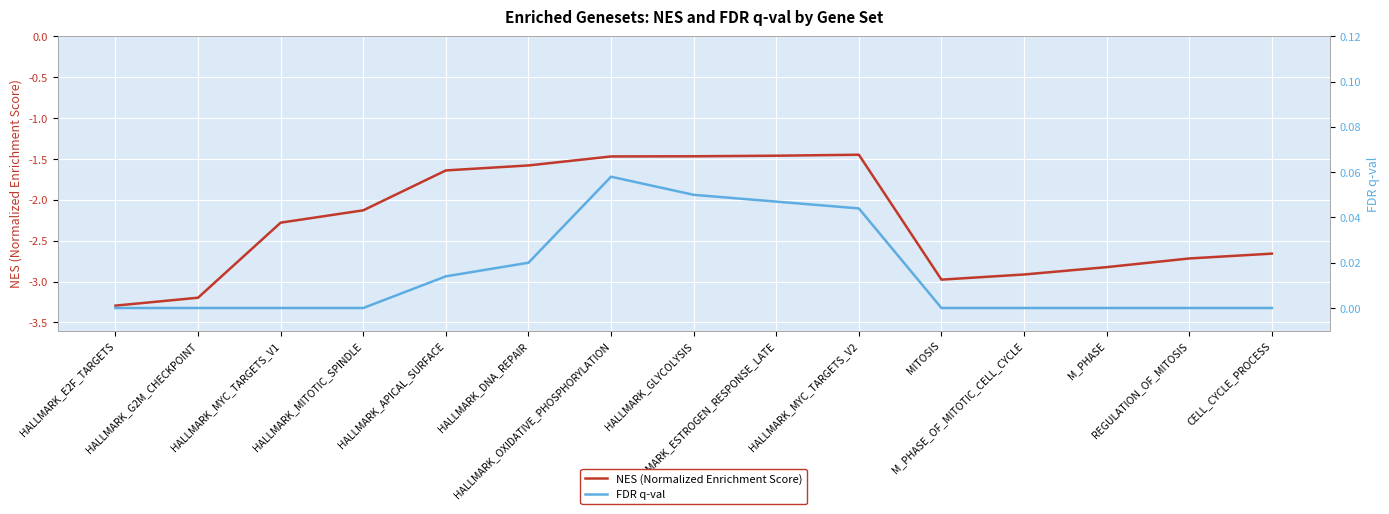

Is the value of FDR q-val at HALLMARK_MYC_TARGETS_V1 greater than the value of NES (Normalized Enrichment Score) at HALLMARK_MYC_TARGETS_V1?

Yes